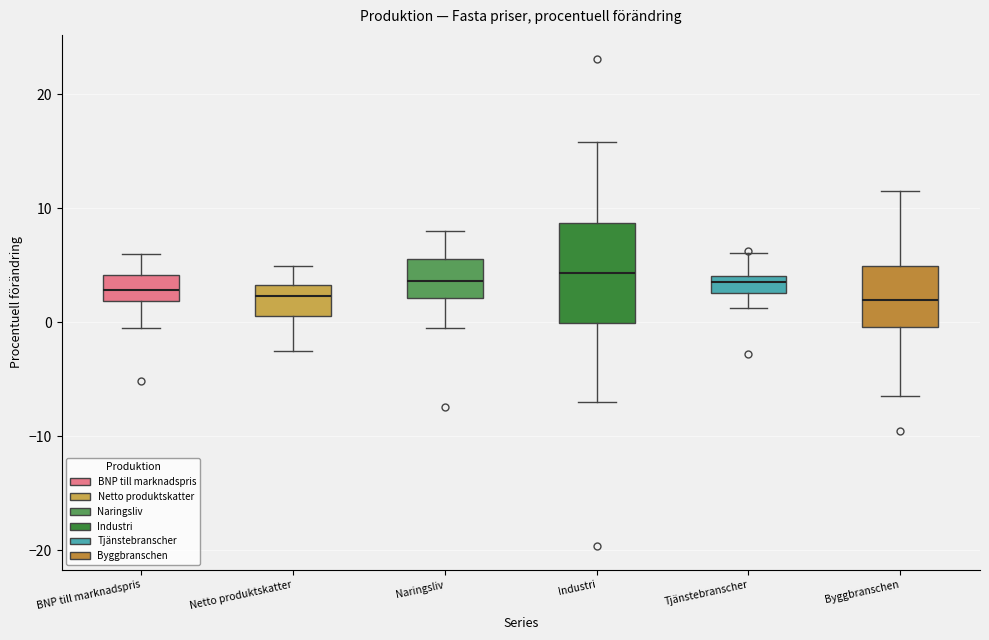

Comparing the boxes themselves (not the whiskers), which one is the tallest?

Industri